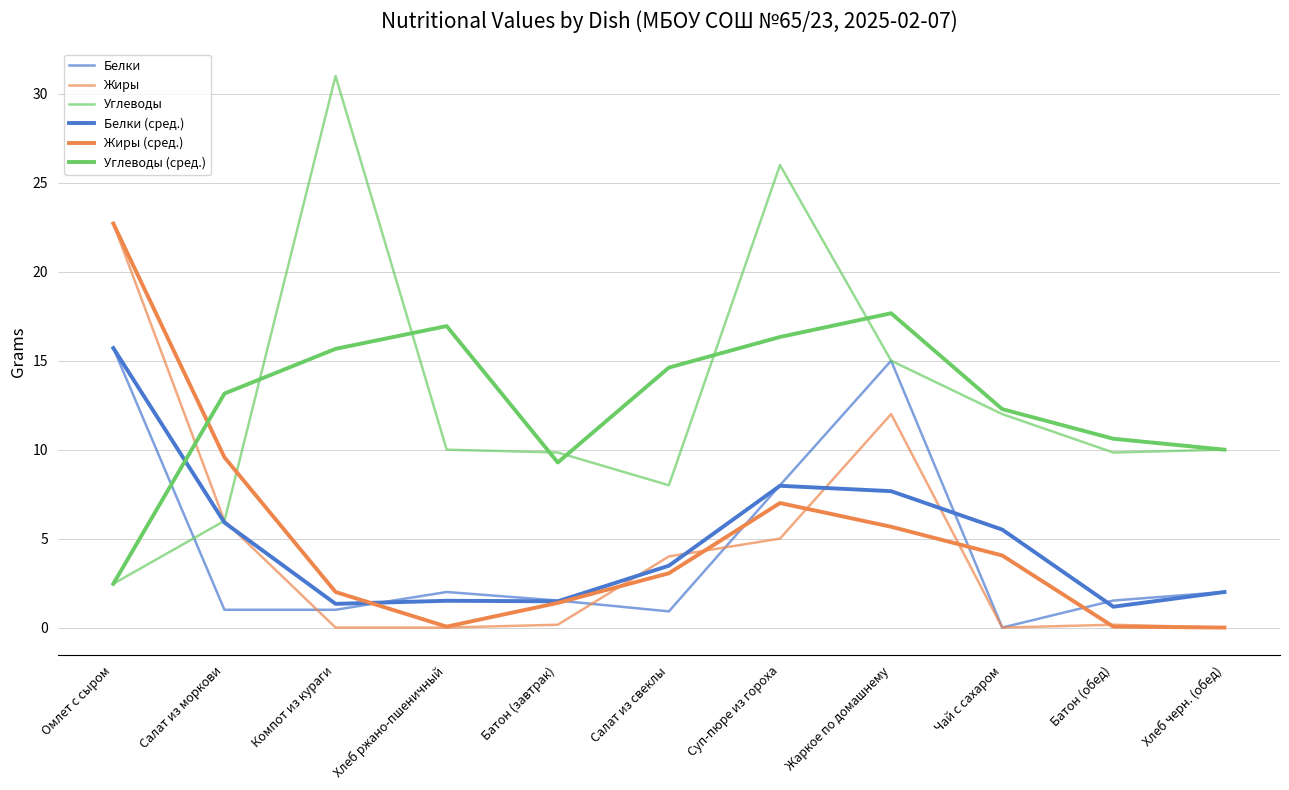

What is the value of the Белки point at the 6th from the left?

0.9